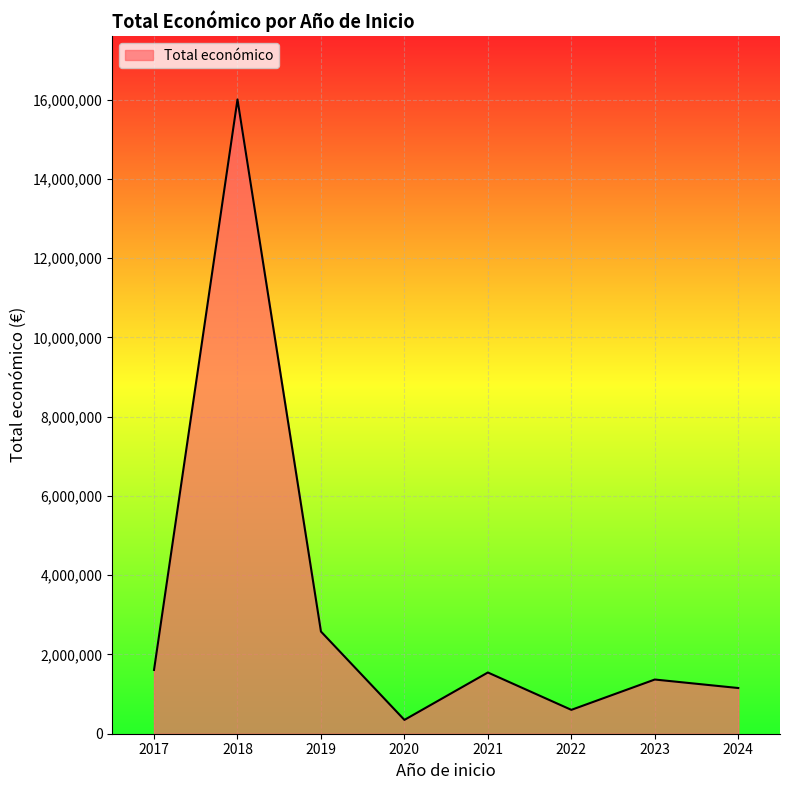

How many lines are shown in the chart?

1